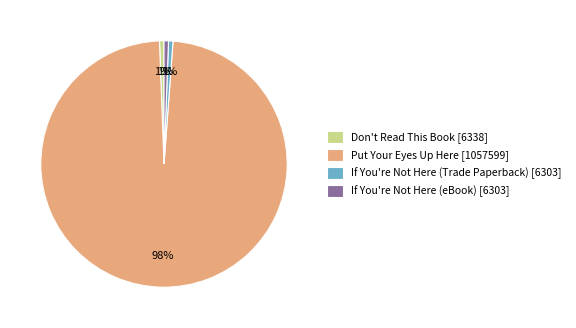

What percentage is the If You're Not Here (eBook) slice, to the nearest percent?

1%